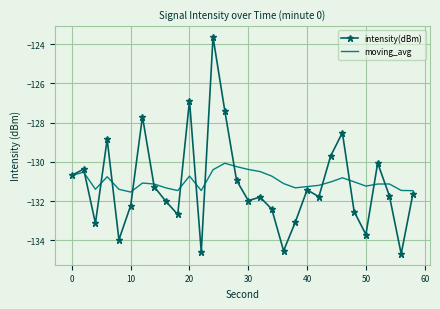

What is the lowest value of the moving_avg series?

-131.5